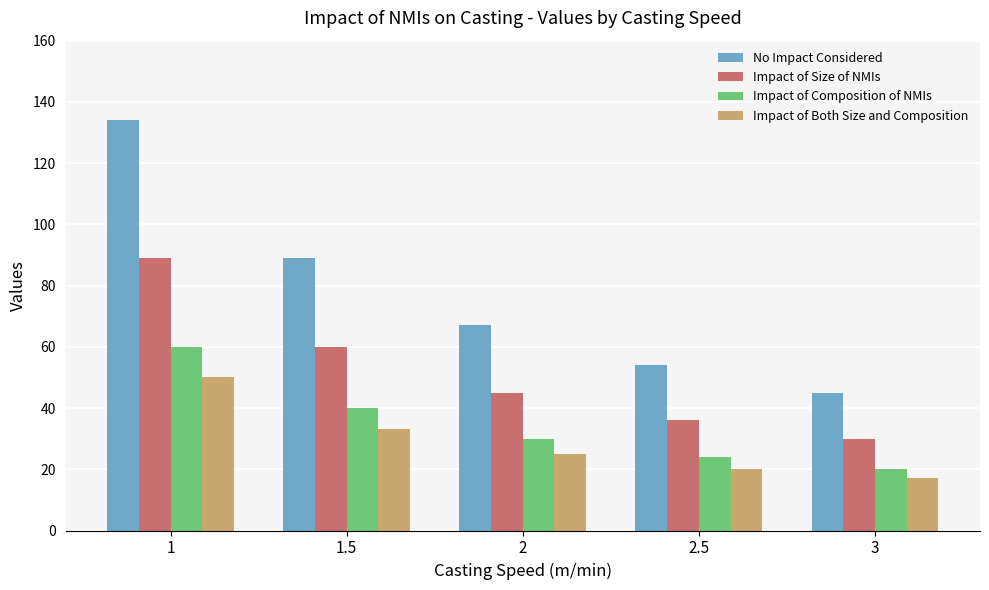

Between 2.5 and 3, which series saw the biggest shift?

No Impact Considered